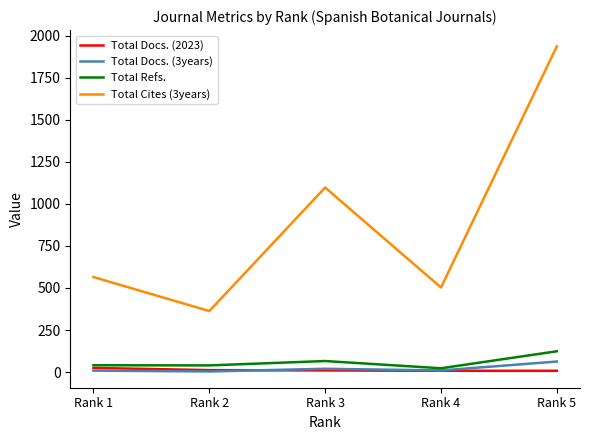

What is the sum of the Total Refs. values at Rank 3 and Rank 5?

190